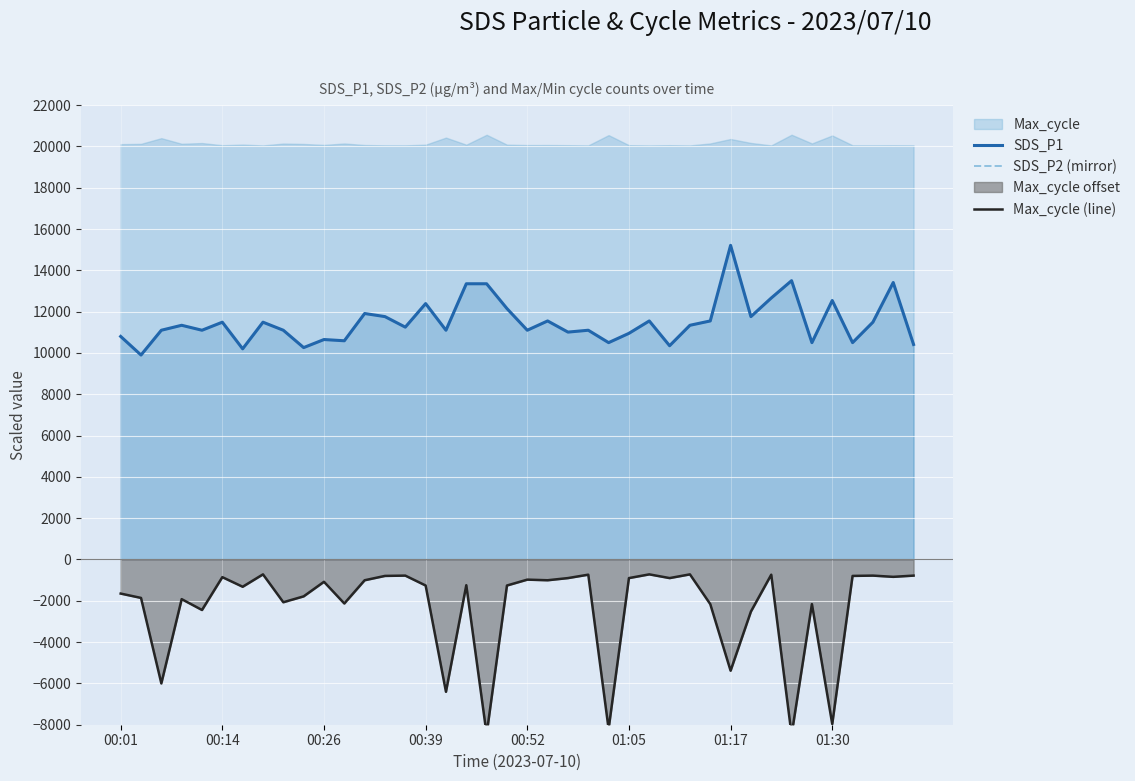

What is the difference between the Max_cycle (line) values at 11 and 24?

6075.0